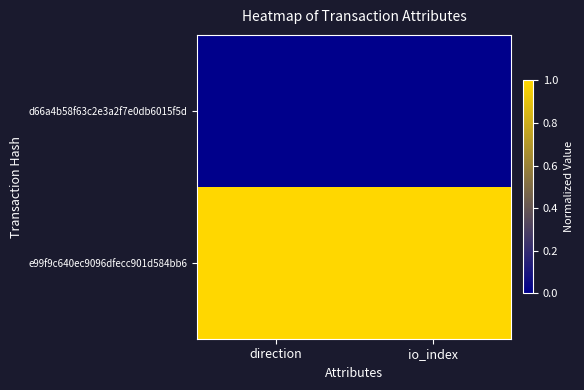

Rank the series by their average value, from highest to lowest.

e99f9c640ec9096dfecc901d584bb6, d66a4b58f63c2e3a2f7e0db6015f5d